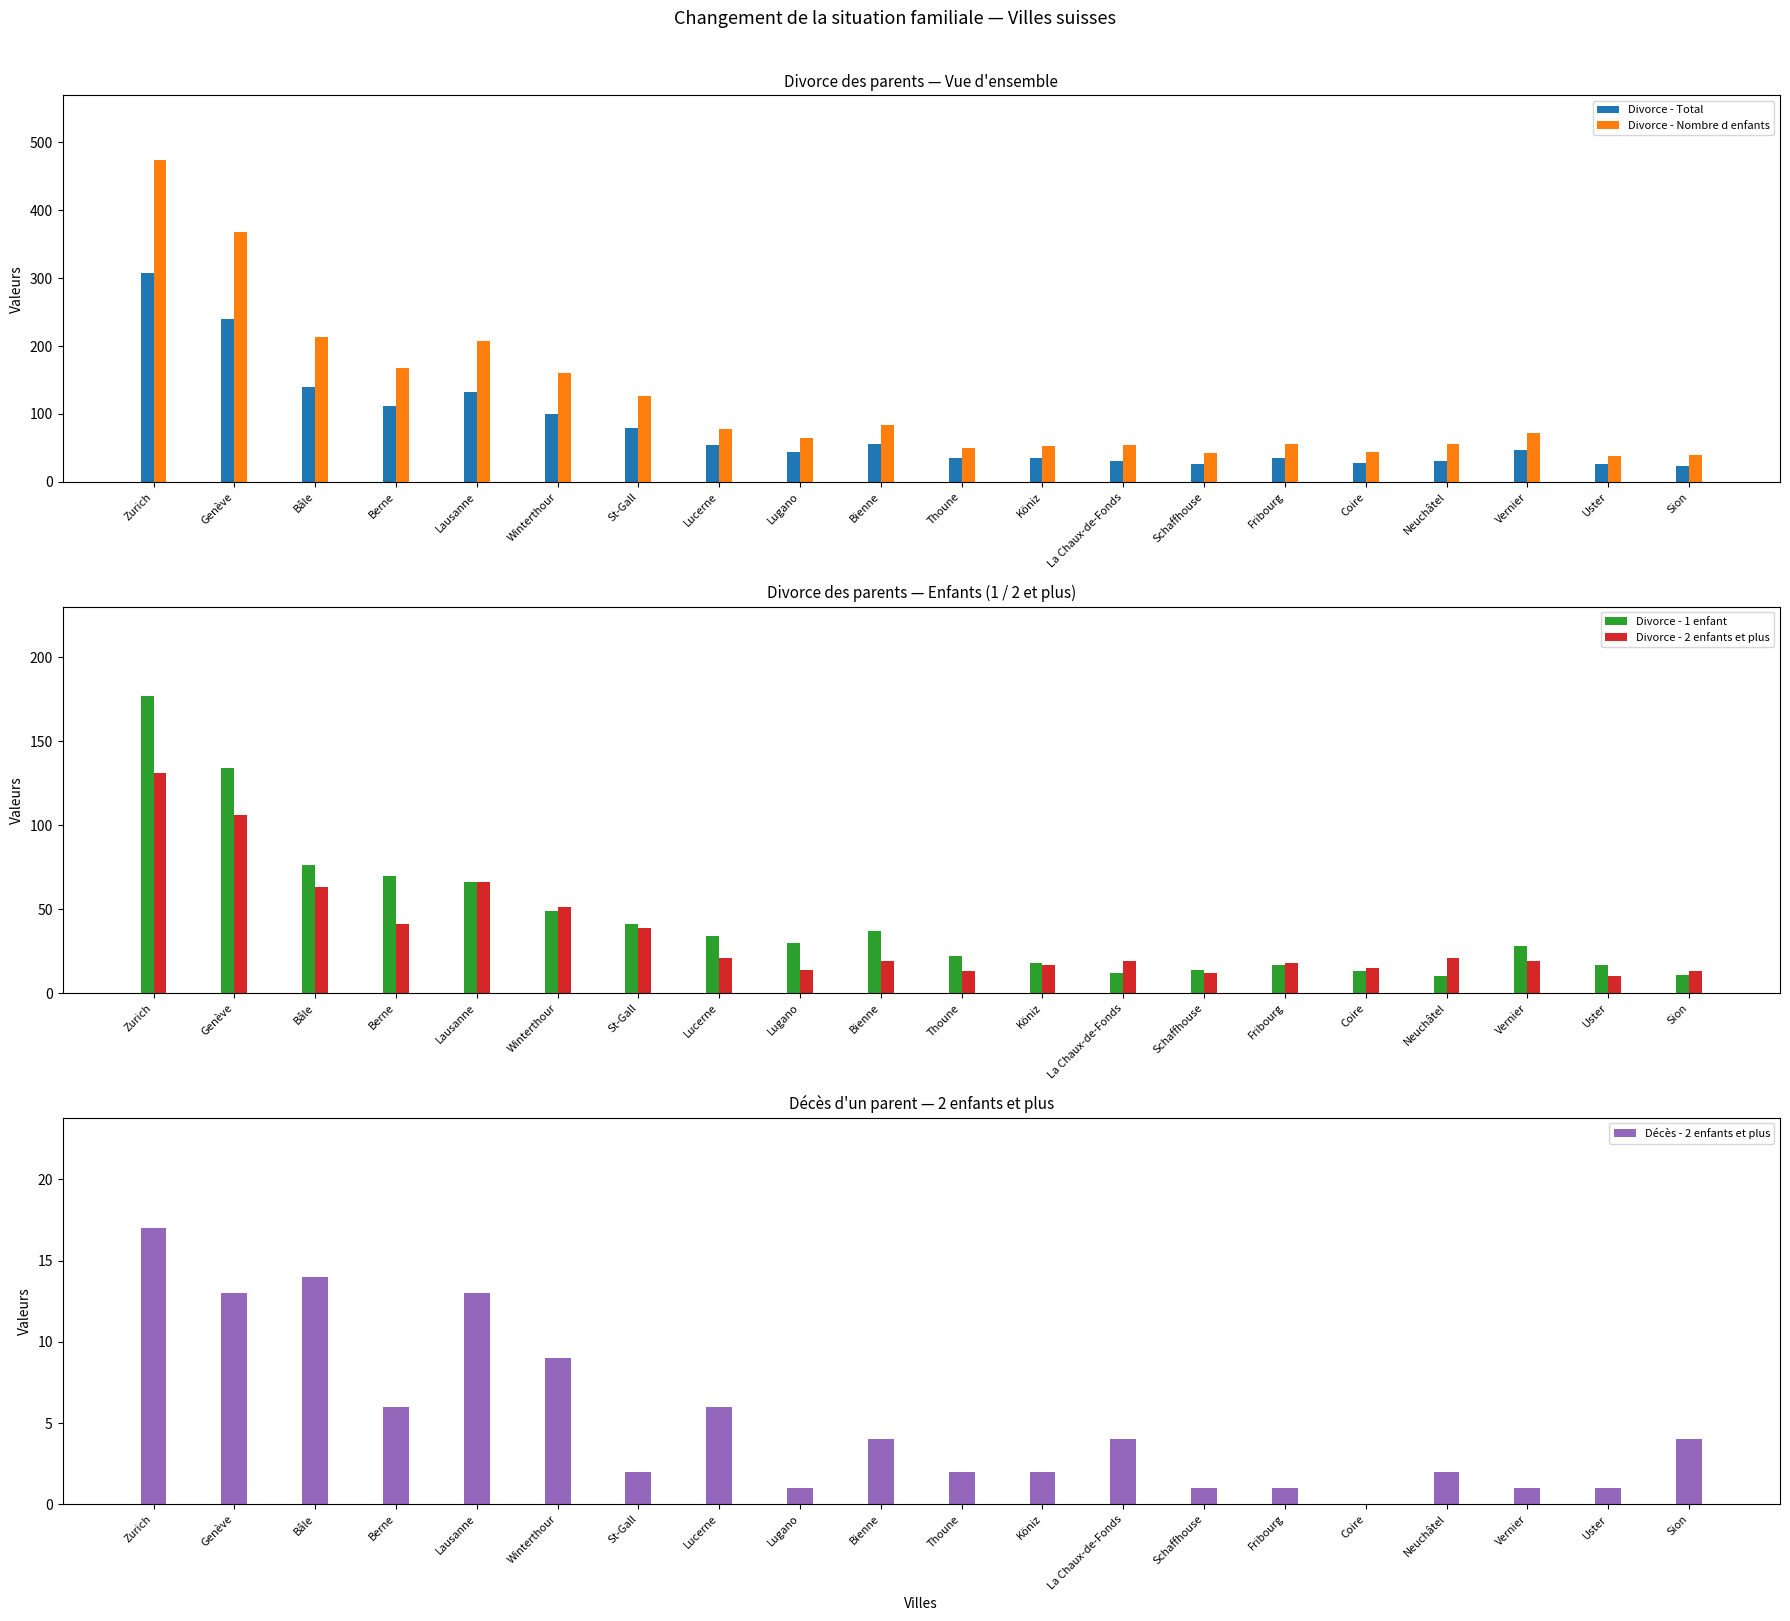

The value of Divorce - Total at Thoune is 48. True or false?

False